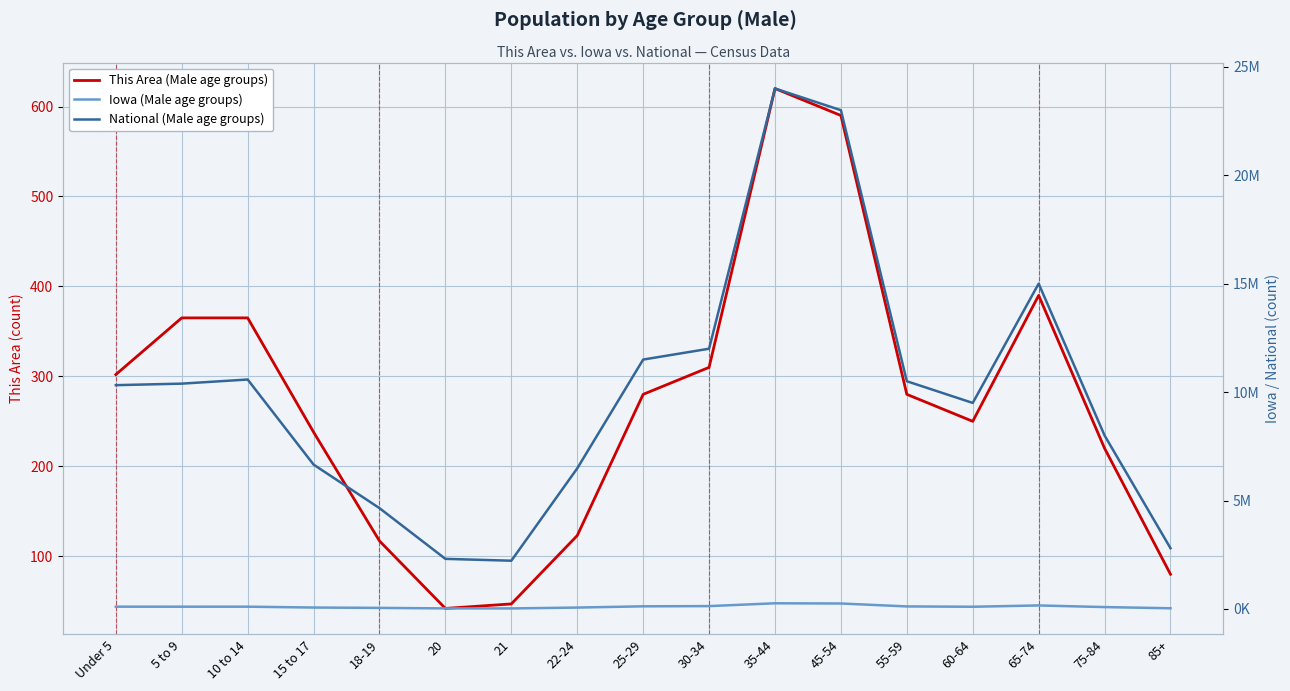

What is the value of the Iowa (Male age groups) point at the 6th from the left?

24151